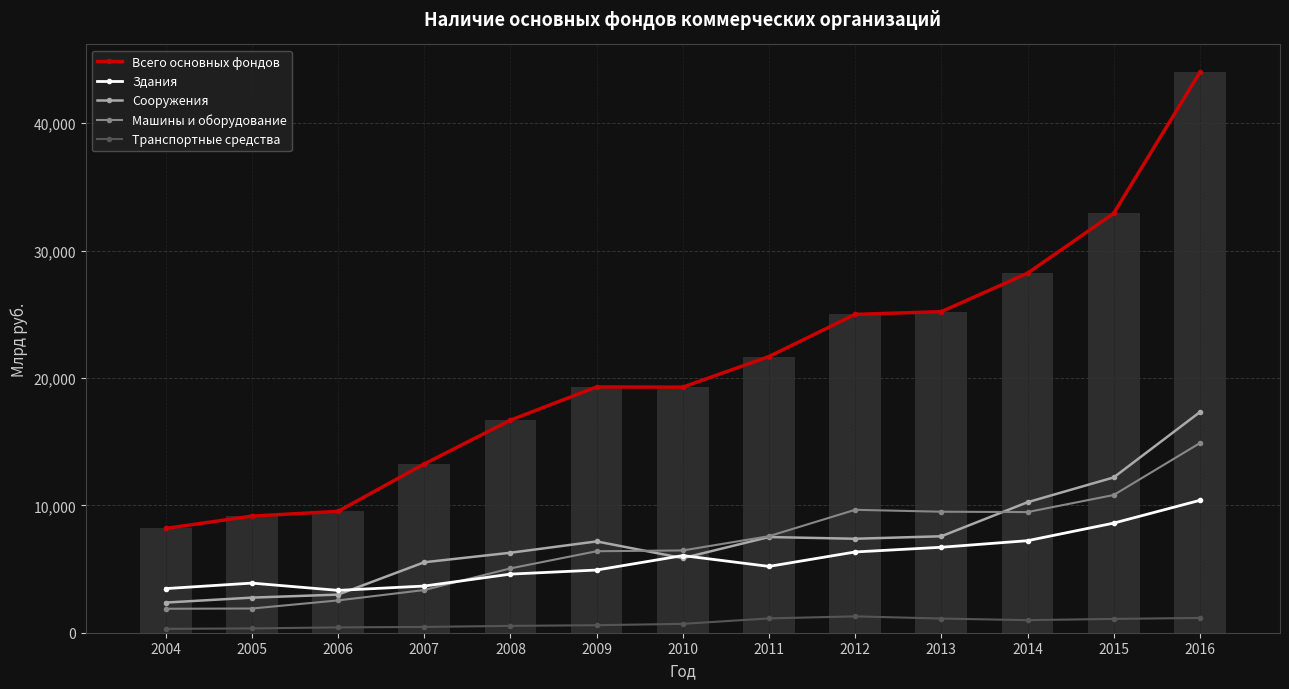

What is the difference between the second highest and second lowest values in the Сооружения series?

9437